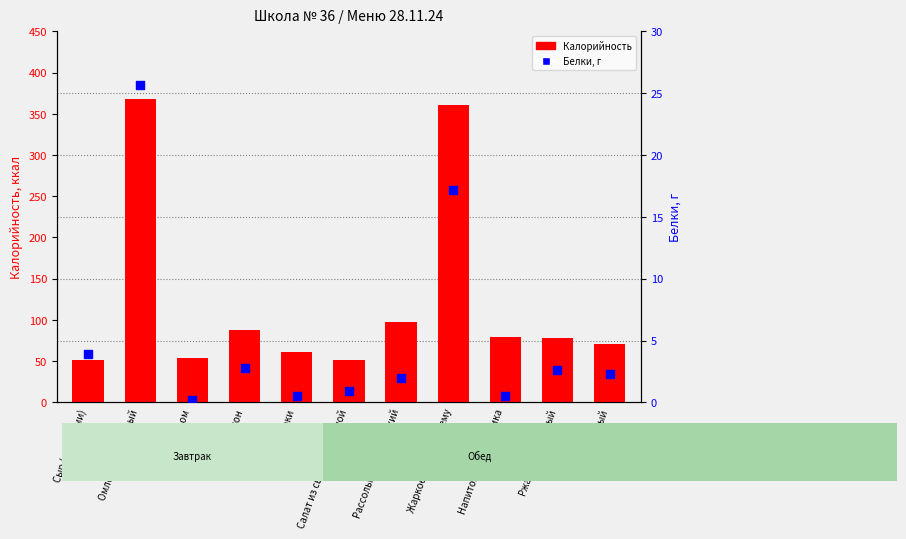

Which series reaches the maximum Y coordinate?

Калорийность